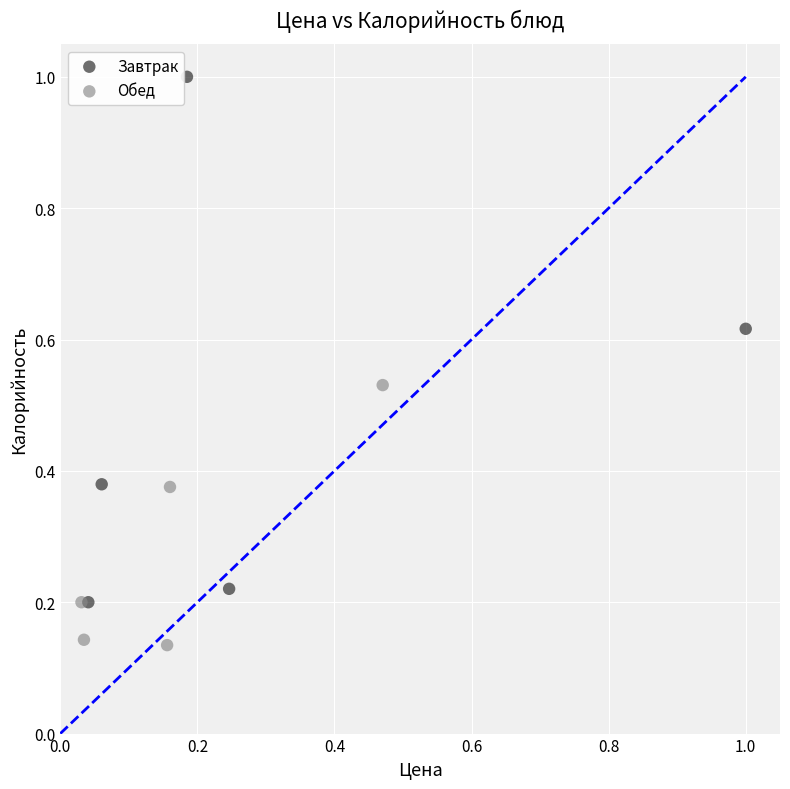

Which series has the widest spread of Y values?

Завтрак